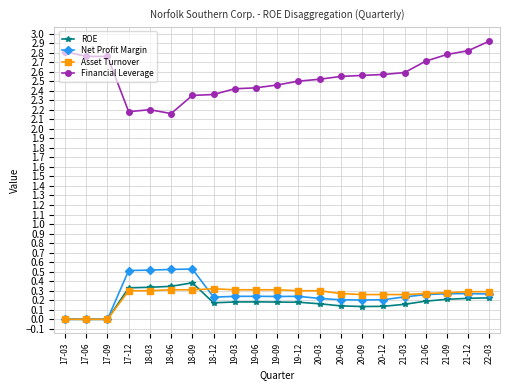

Is the value of Asset Turnover at 18-03 greater than the value of ROE at 21-06?

Yes